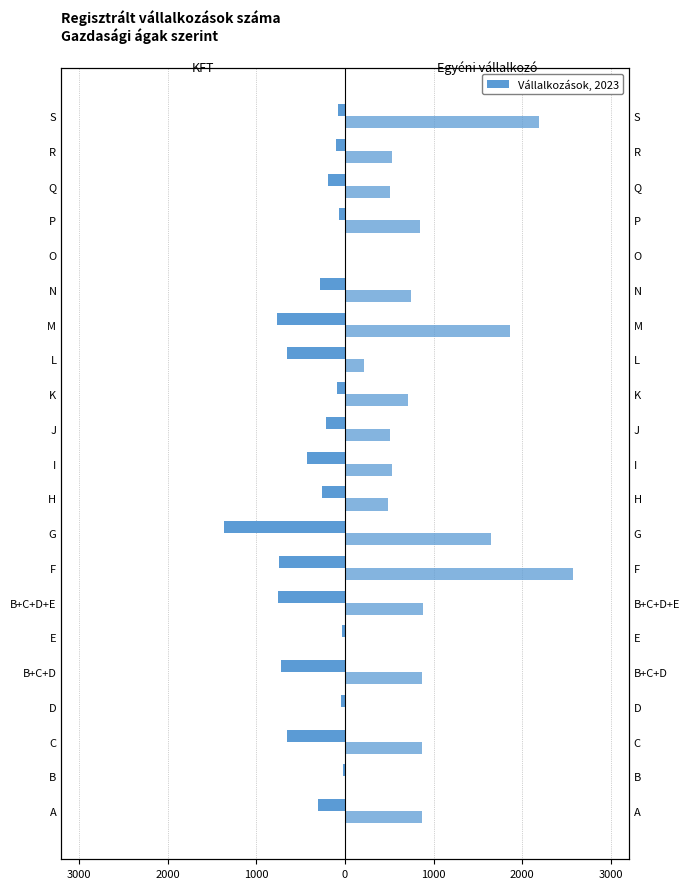

At how many categories does at least one series exceed -340?

21